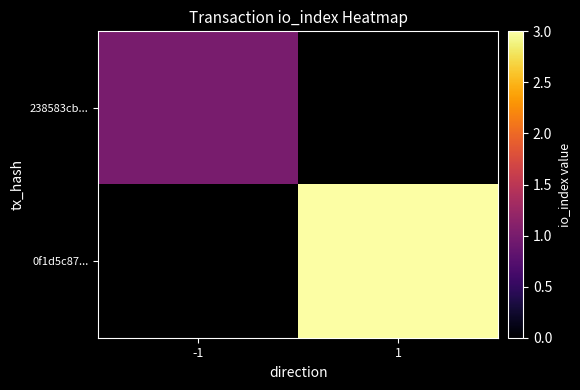

At how many categories does at least one series exceed 1?

1